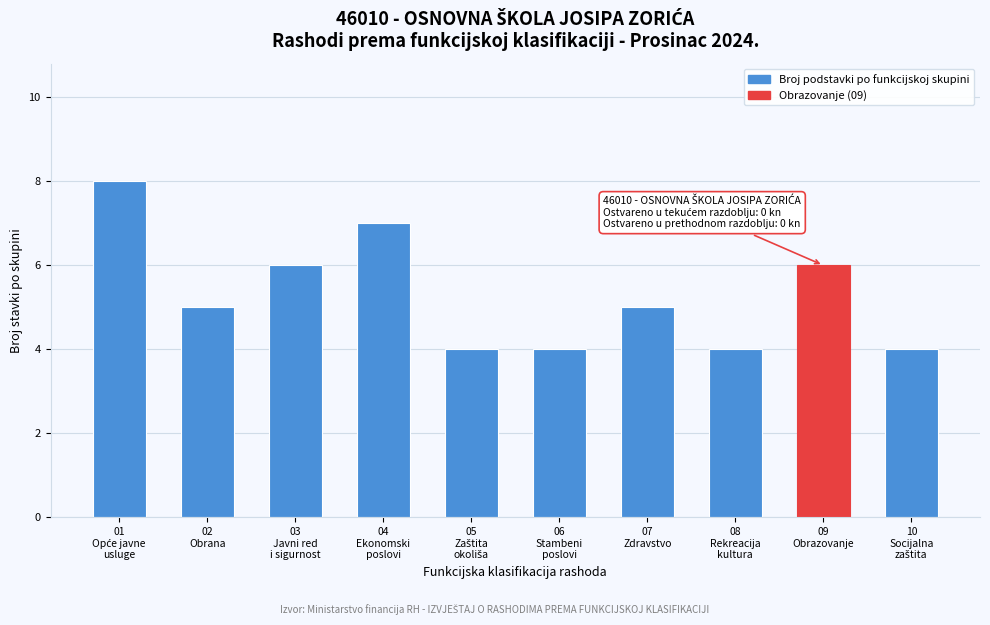

Reading right to left, transcribe all the data shown in this chart.

4	6	4	5	4	4	7	6	5	8